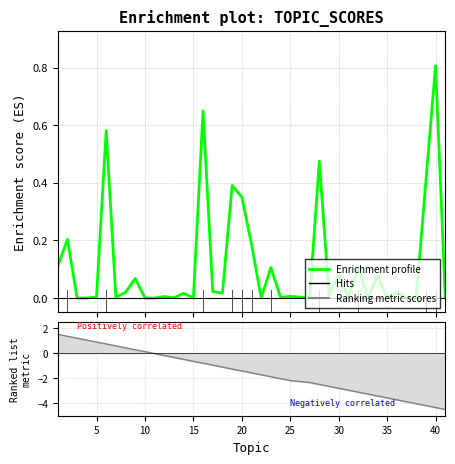

What is the average value?

0.1